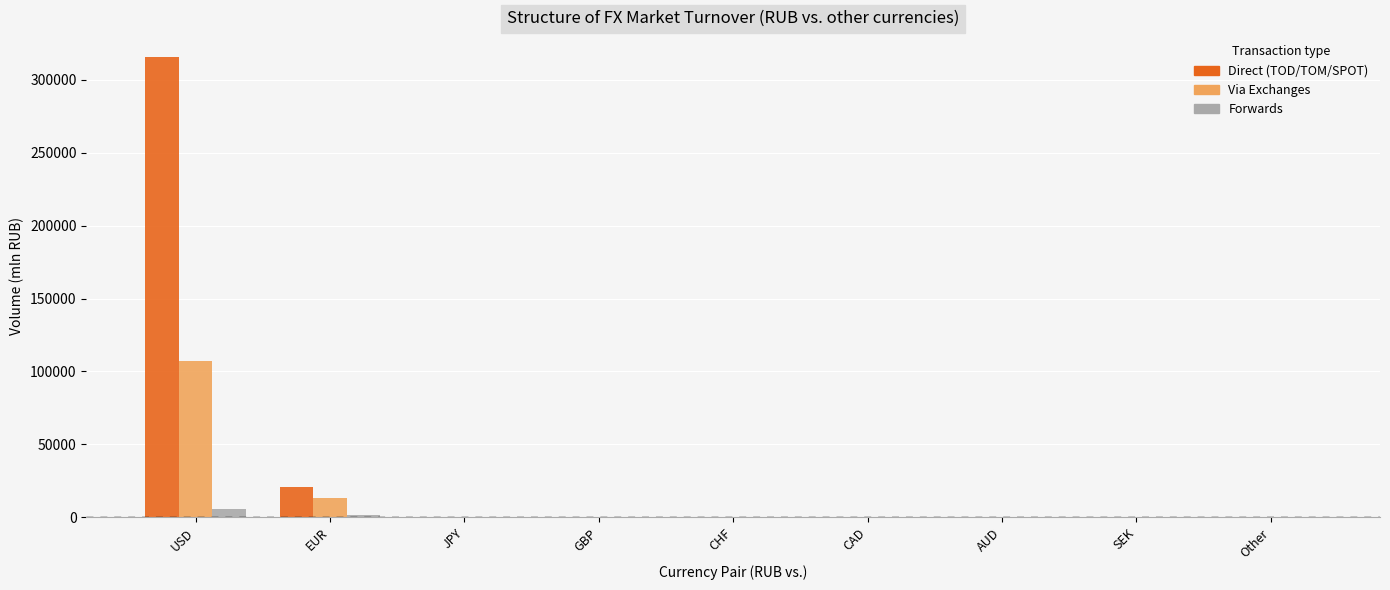

At which category is the sum across all series the highest?

USD